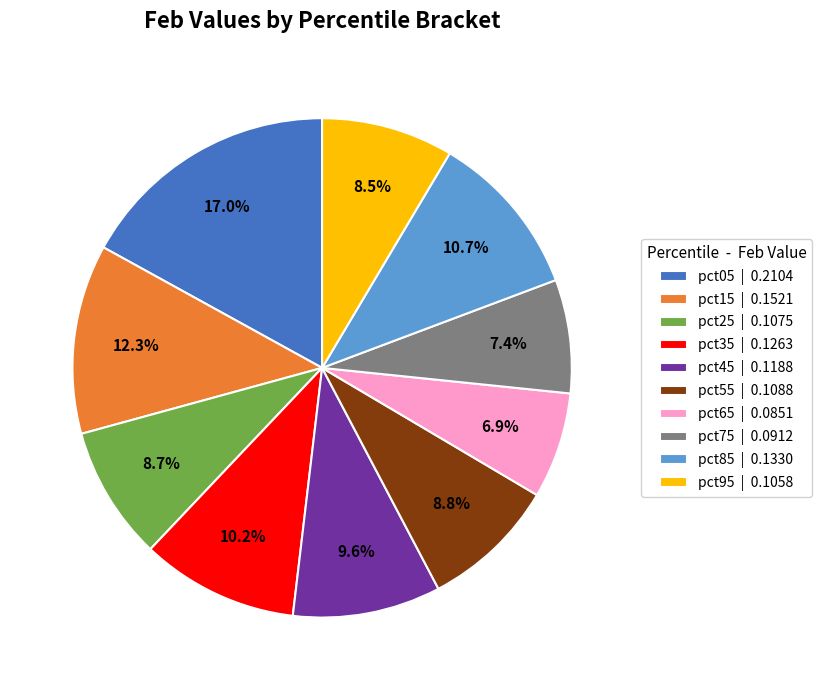

Do pct35 and pct65 together represent more than half of the pie?

No